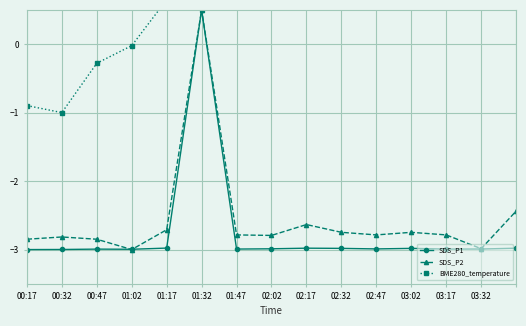

What is the value of the BME280_temperature point at the 10th from the left?

2.3